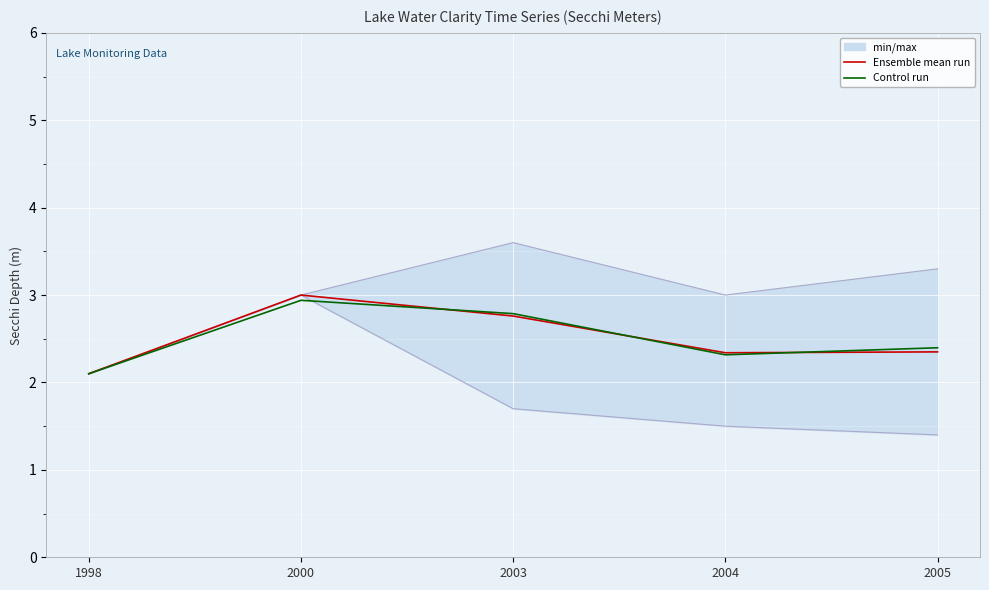

How many interior local peaks does the Control run series have?

1